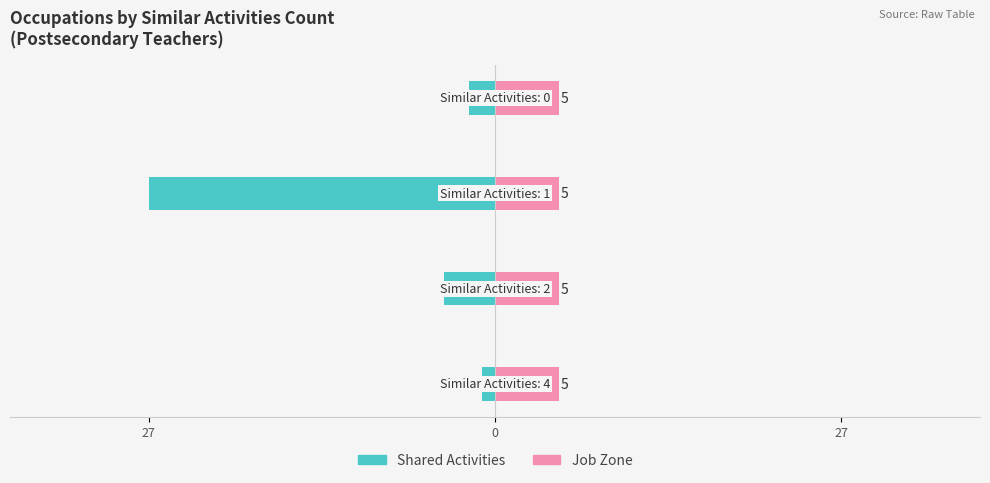

How many values in the Shared Activities series exceed -2?

1